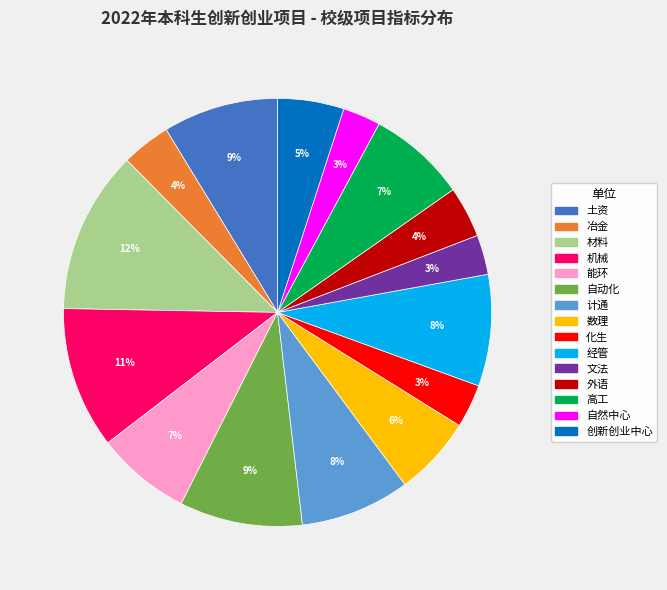

How many slices are in this pie chart?

15